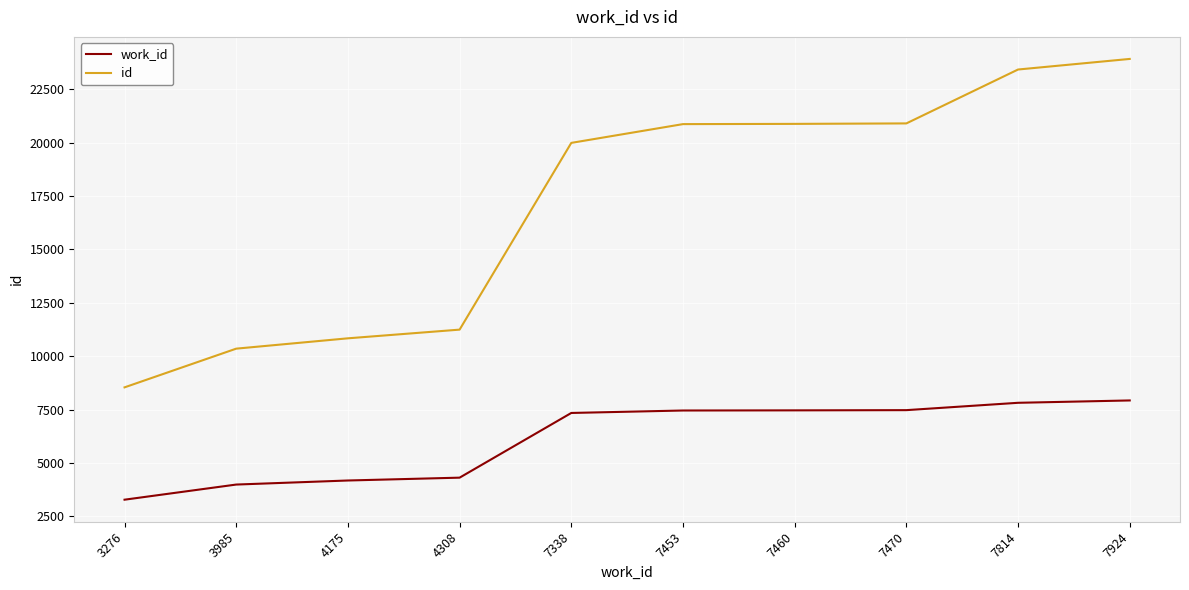

Which series has the widest spread of values?

id